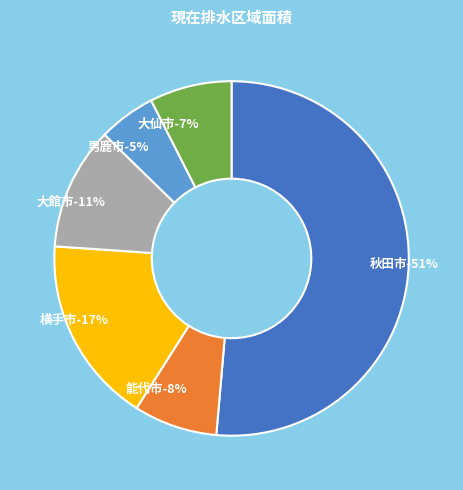

To the nearest percent, what portion does 大仙市 represent?

7%